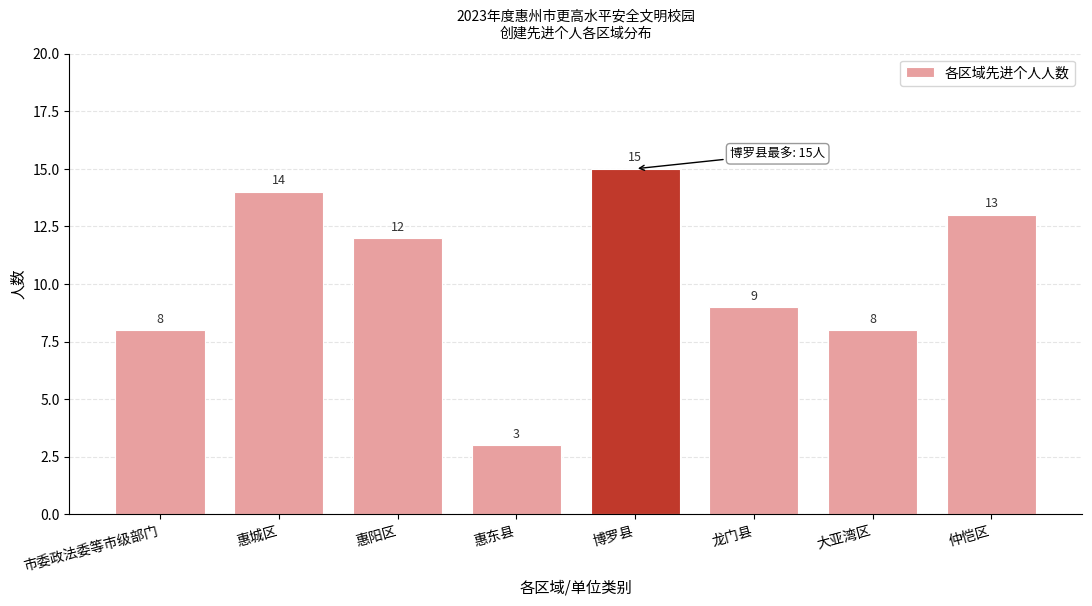

Reading left to right, what are all the values shown in this chart?

8	14	12	3	15	9	8	13